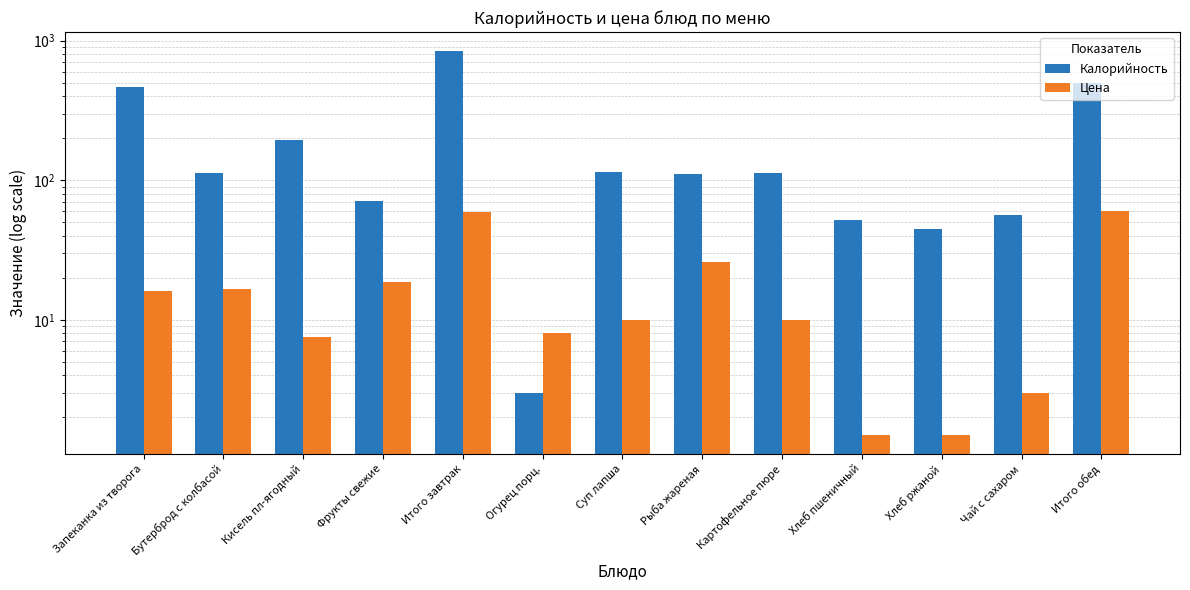

True or false: Цена has a value of 1.5 at Хлеб пшеничный.

True